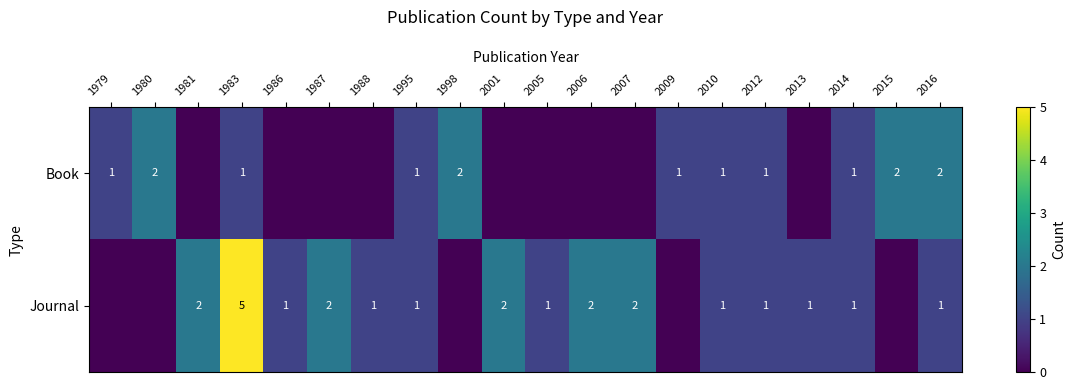

What is the sum of the Book values at 2016 and 1998?

4